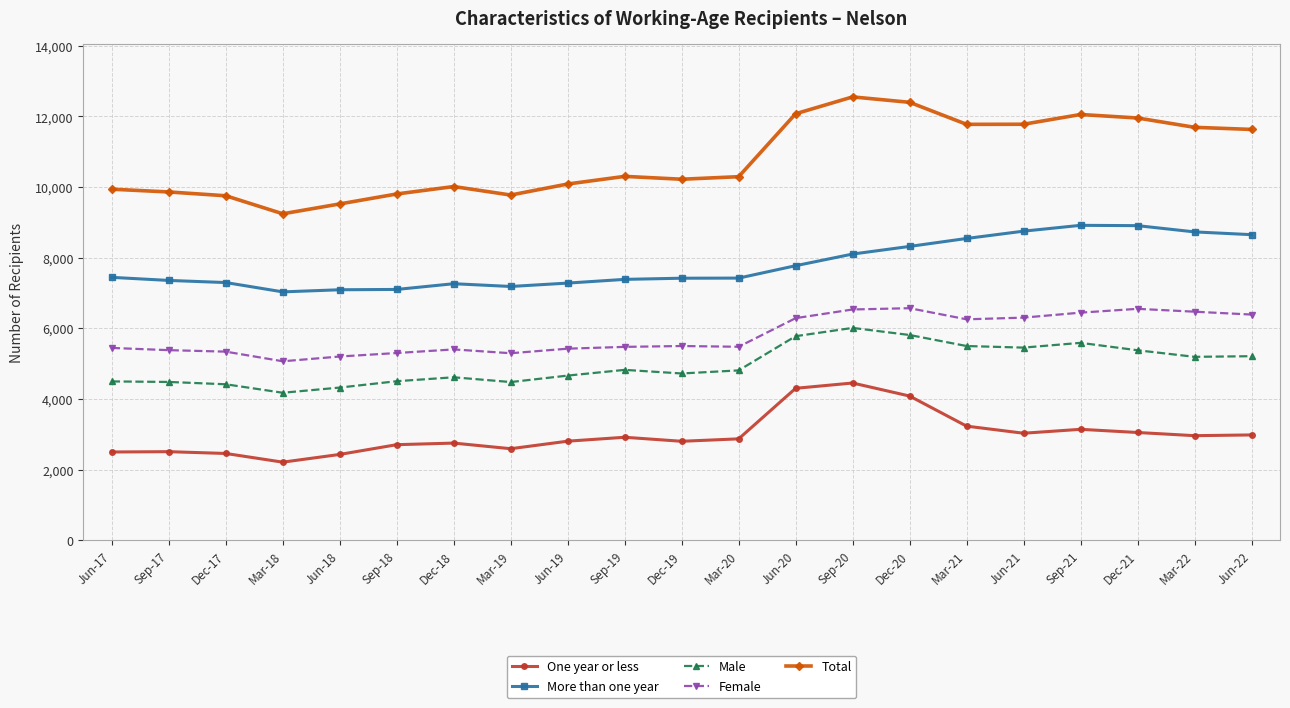

Which series has the largest range (max minus min)?

Total